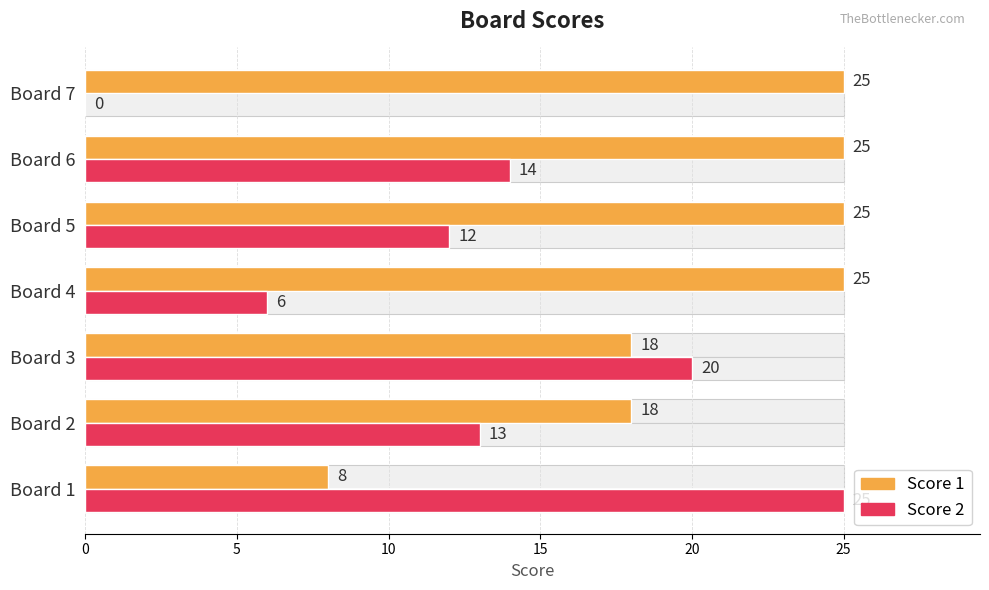

Reading right to left, list all the values displayed in this chart.

Score 1: 25	25	25	25	18	18	8
Score 2: 0	14	12	6	20	13	25